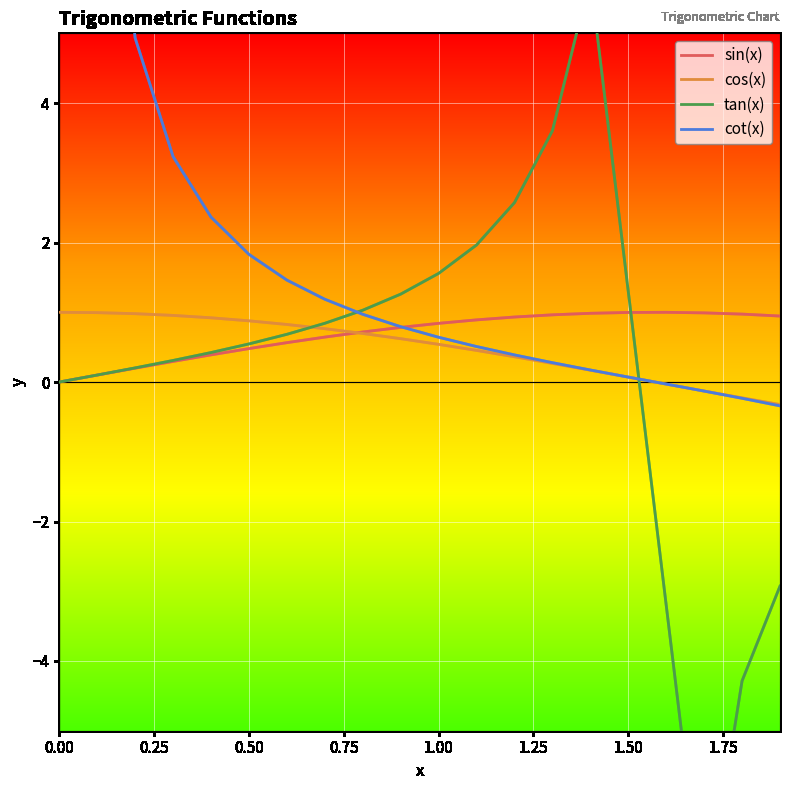

The cos(x) series shows 1.3 at 0.50. True or false?

False